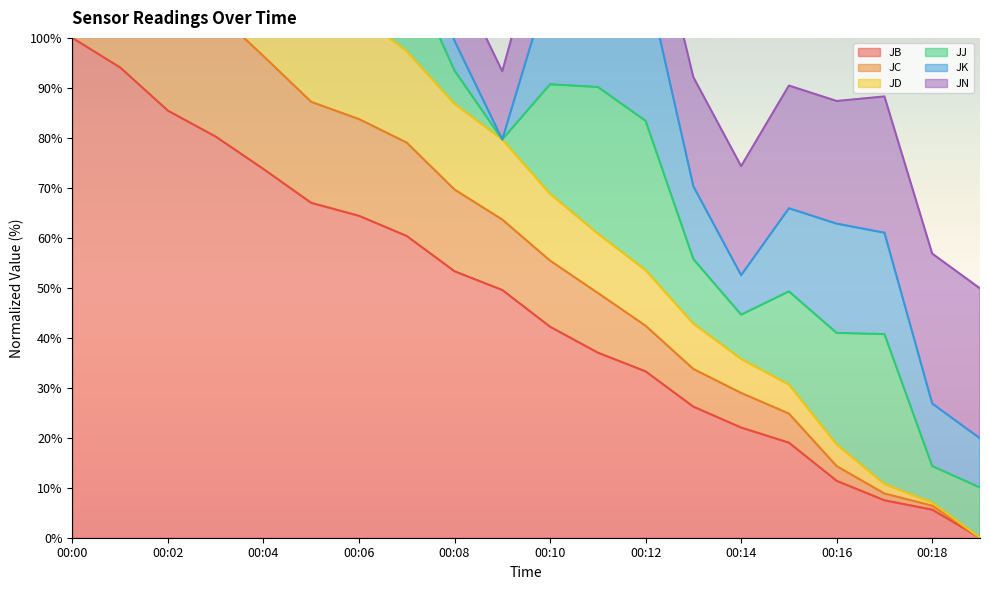

The value of JB at 00:08 is 53.3. True or false?

True